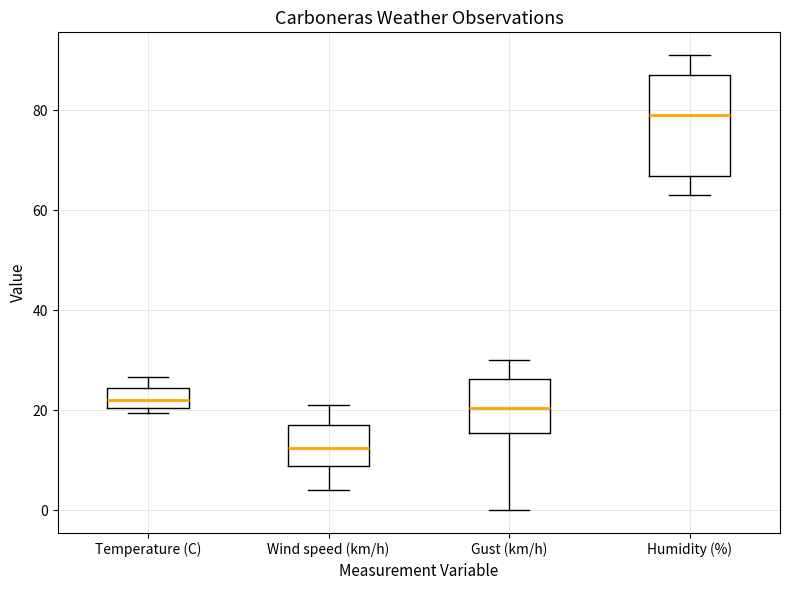

Which box is the tallest, from its lower edge to its upper edge?

Humidity (%)